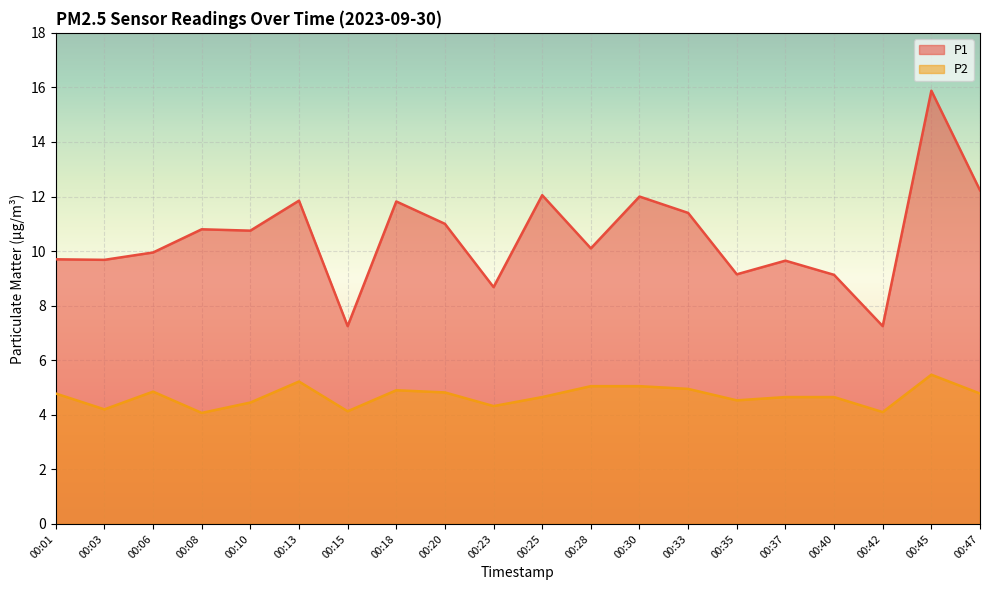

List the labels in order of P2 value, largest first.

00:45, 00:13, 00:28, 00:30, 00:33, 00:18, 00:06, 00:20, 00:01, 00:47, 00:25, 00:37, 00:40, 00:35, 00:10, 00:23, 00:03, 00:15, 00:42, 00:08